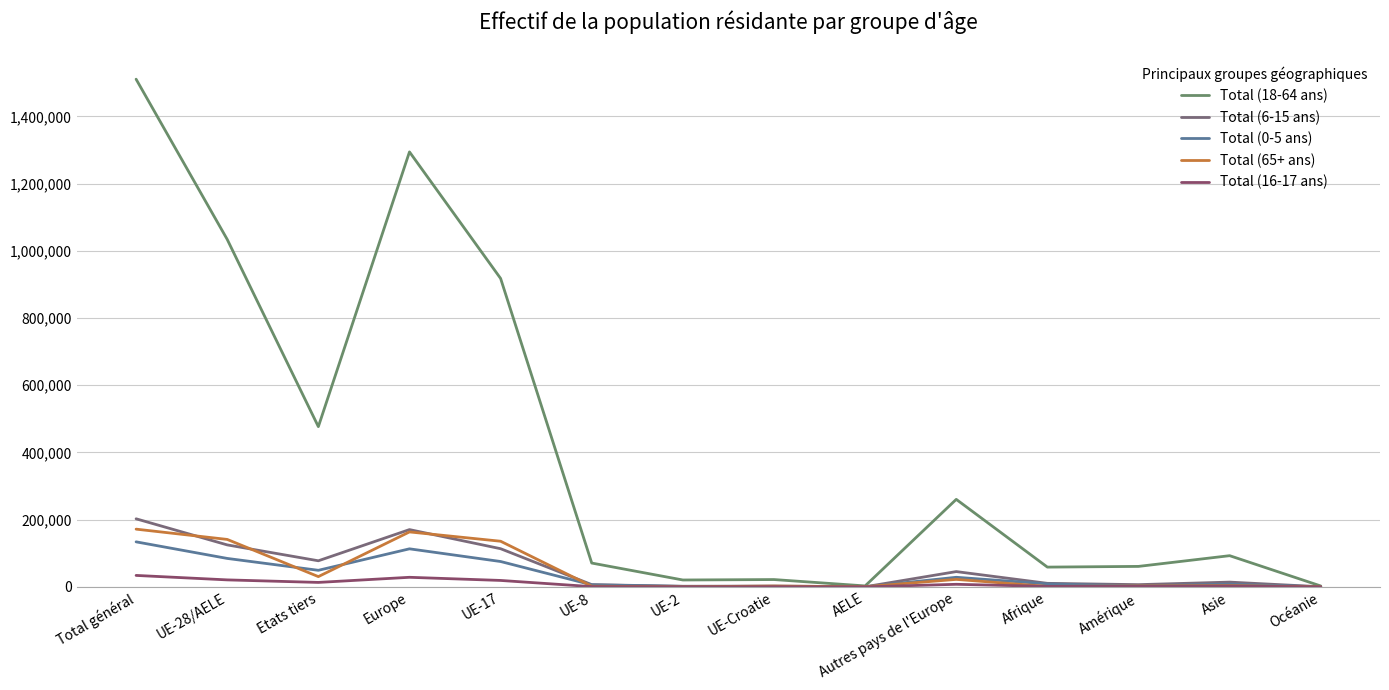

Which category has the lowest value in the Total (0-5 ans) series?

AELE